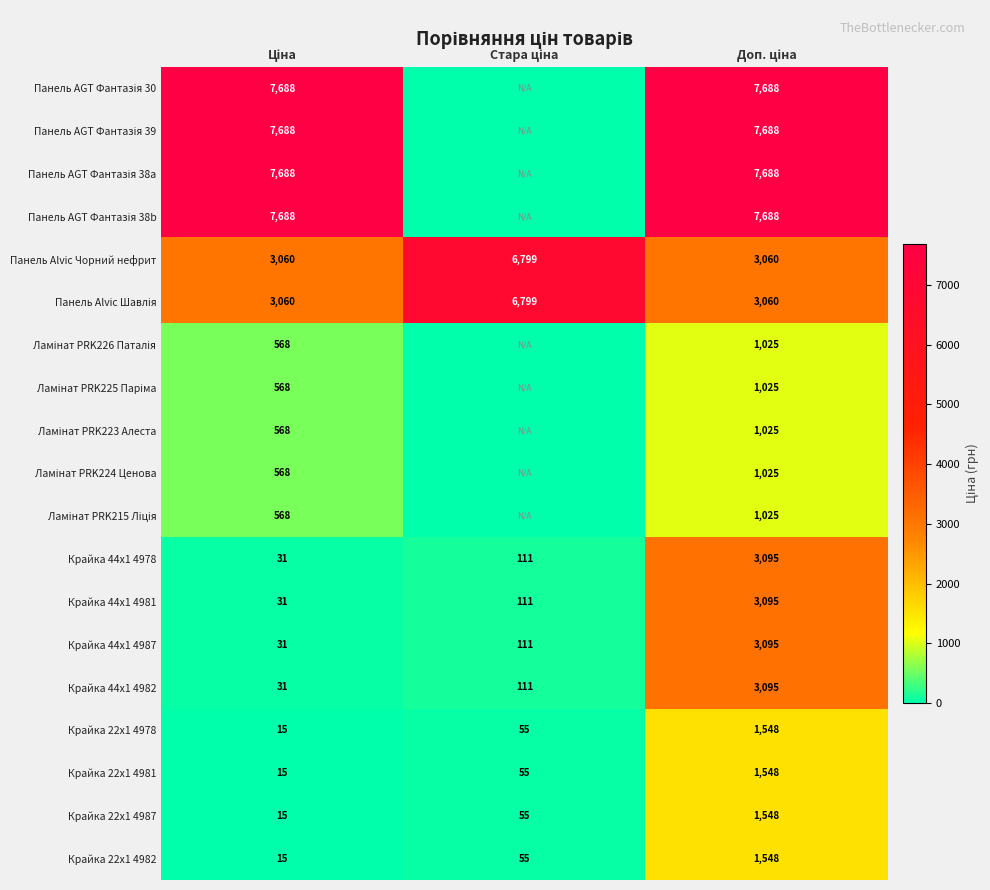

What is the maximum value for Крайка 22x1 4978?

1548